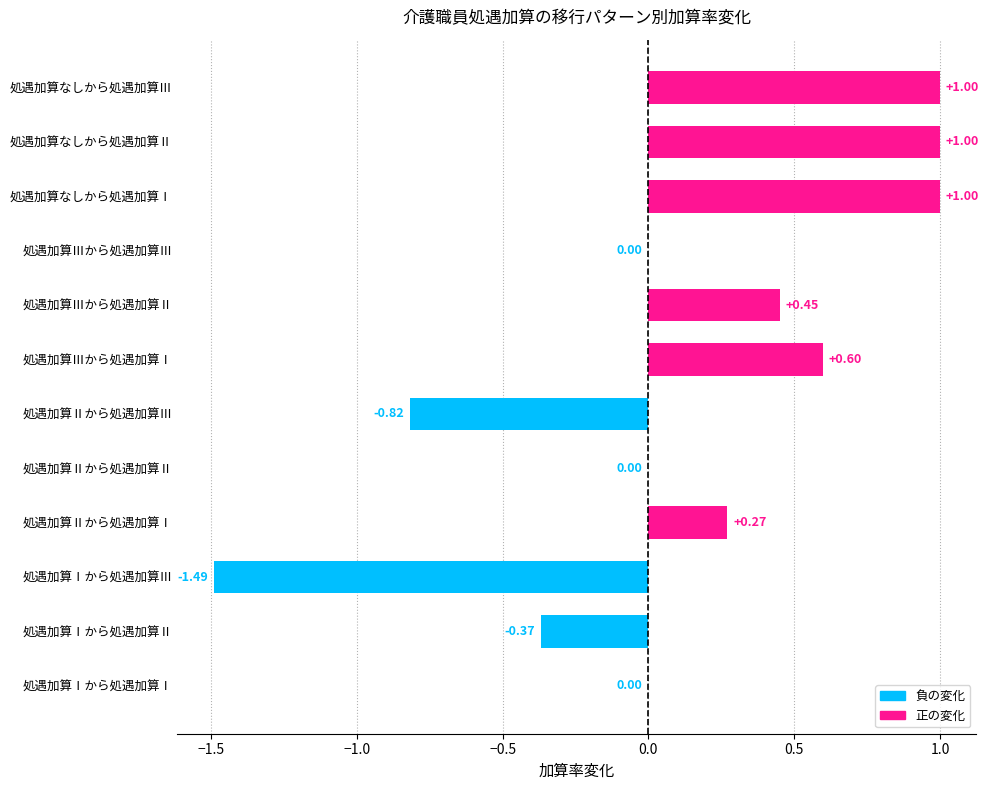

Which has a higher value, 処遇加算Ⅲから処遇加算Ⅱ or 処遇加算Ⅰから処遇加算Ⅱ?

処遇加算Ⅲから処遇加算Ⅱ